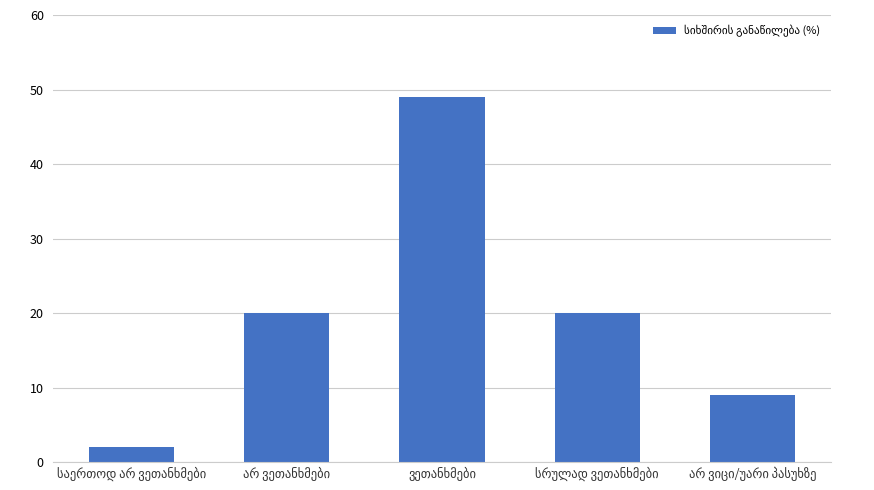

How many values are below 20?

2